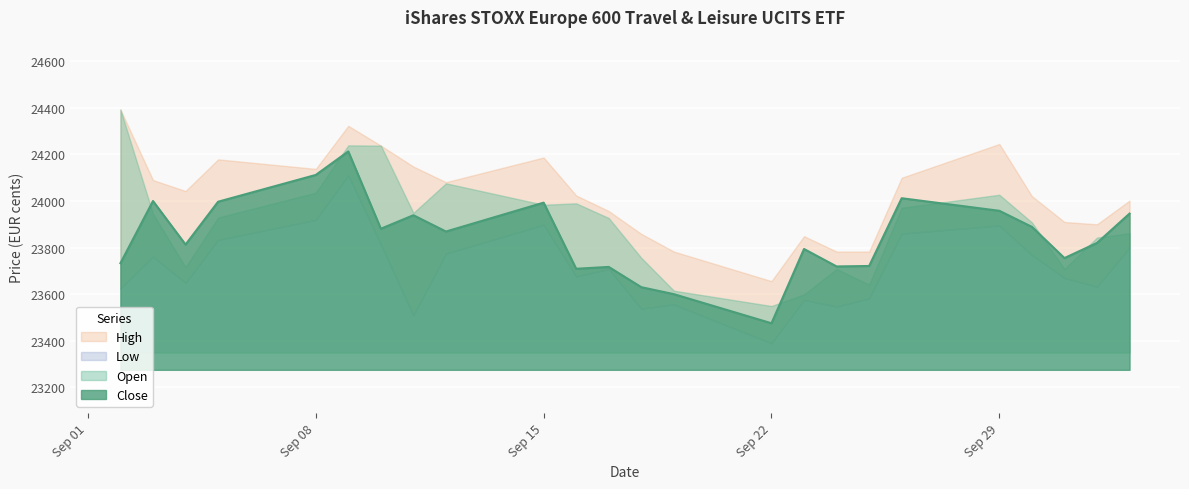

Is it true that Close equals 23717 at 17.09.2025?

True